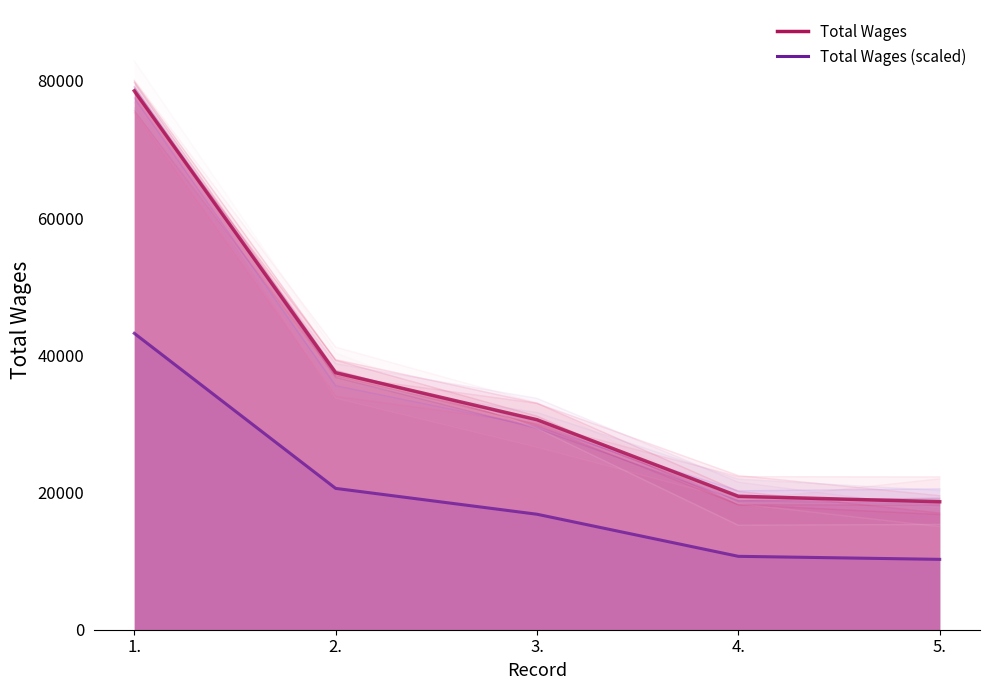

True or false: Total Wages and Total Wages (scaled) cross at least once.

False